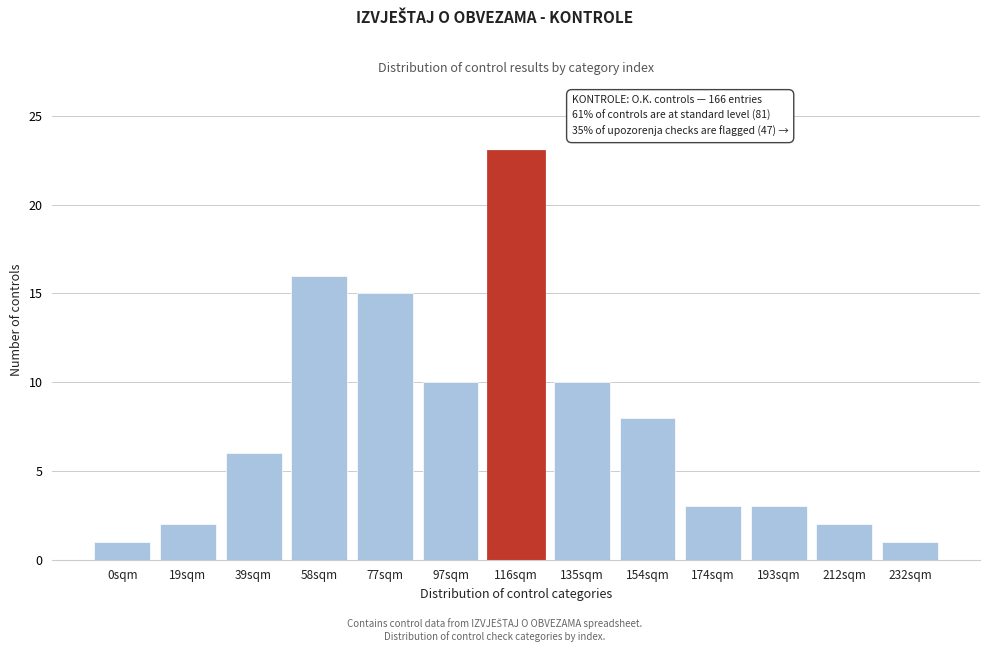

Reading left to right, extract all data points from this chart.

0sqm=1	19sqm=2	39sqm=6	58sqm=16	77sqm=15	97sqm=10	116sqm=23	135sqm=10	154sqm=8	174sqm=3	193sqm=3	212sqm=2	232sqm=1